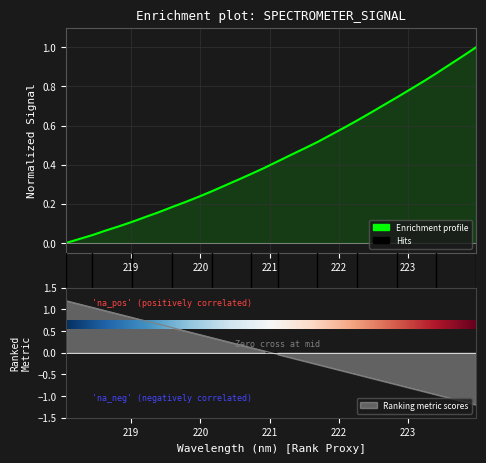

Reading left to right, what are all the values shown in this chart?

0.0	0.0	0.0	0.1	0.1	0.1	0.1	0.2	0.2	0.2	0.2	0.3	0.3	0.3	0.4	0.4	0.4	0.5	0.5	0.5	0.6	0.6	0.6	0.7	0.7	0.7	0.8	0.8	0.9	0.9	1.0	1.0